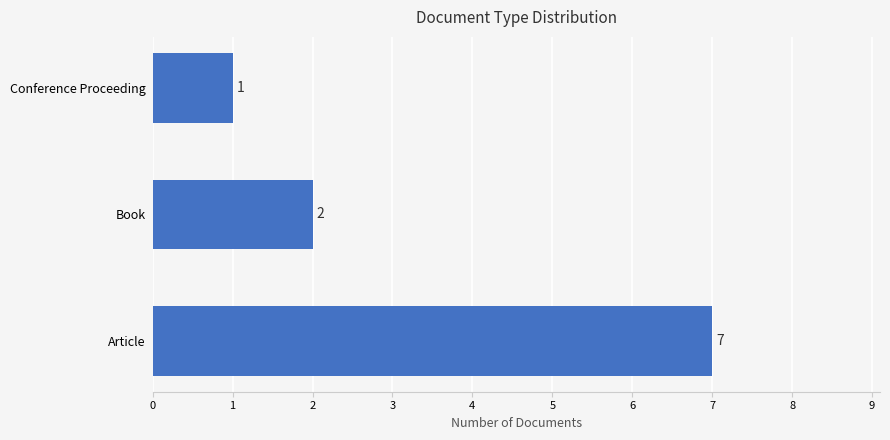

At which category does the chart reach its minimum across all series?

Conference Proceeding